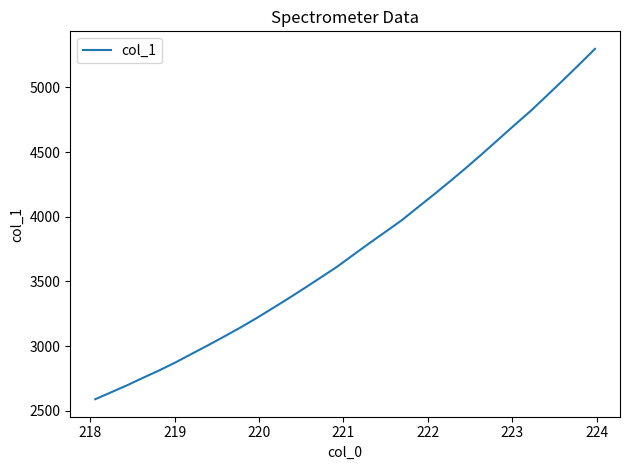

What is the maximum value shown in the chart?

5298.5